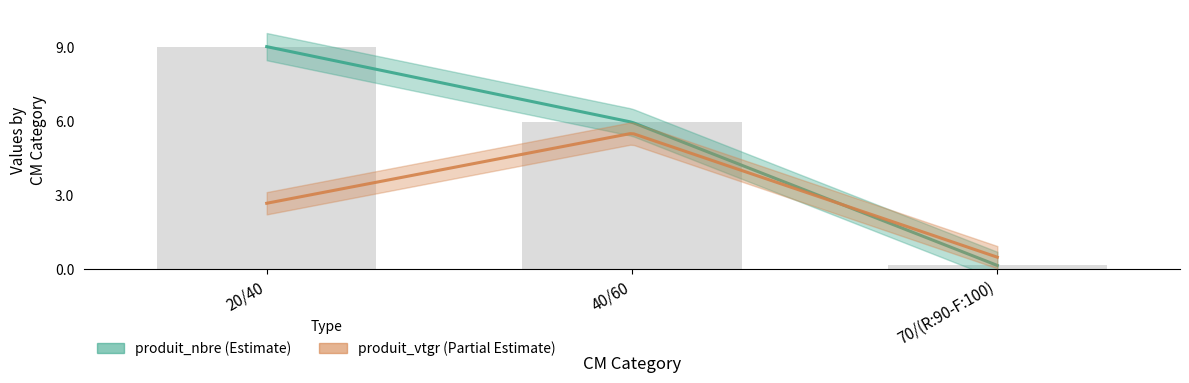

Where does the data first go above 5?

20/40